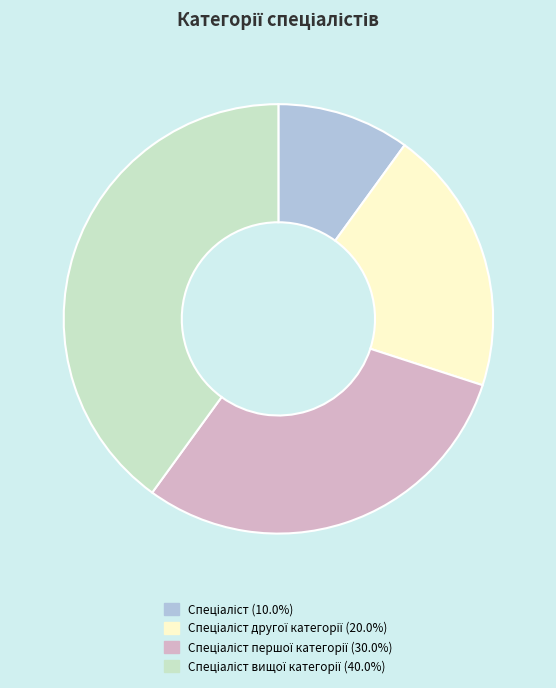

Is there a majority slice in this chart?

No